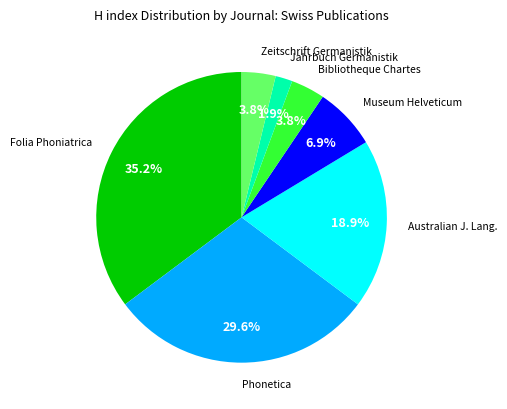

Is there a majority slice in this chart?

No